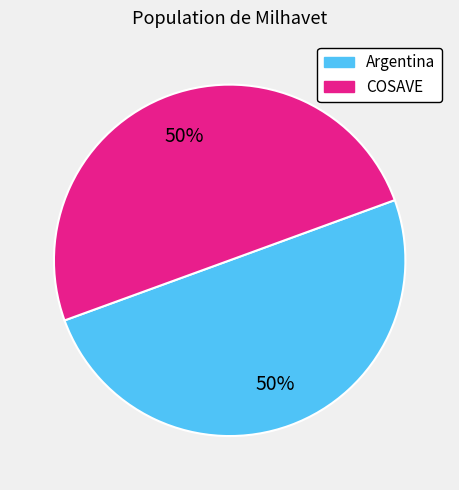

What is the ratio of the value at Argentina to the value at COSAVE?

1.0